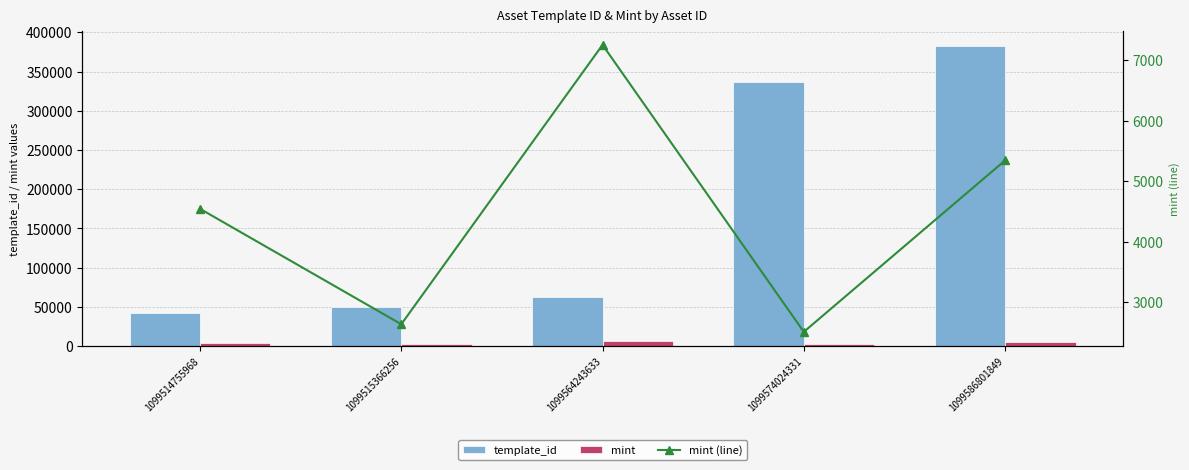

How many data points in template_id are less than 62974?

2